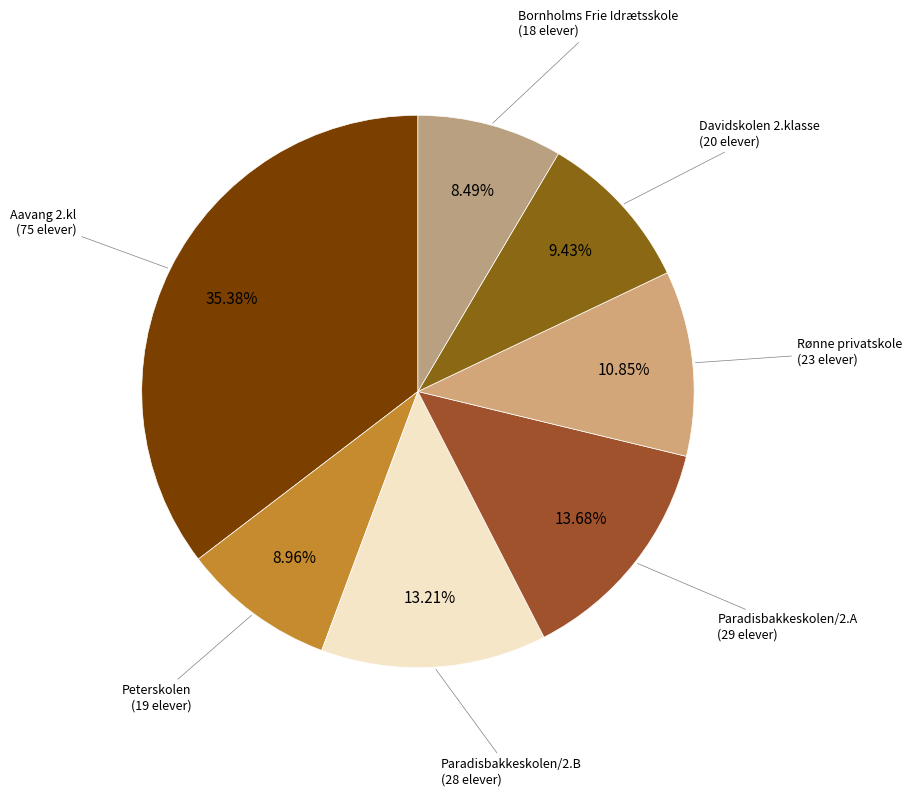

To the nearest percent, what percentage of the pie is Aavang 2.kl?

35%